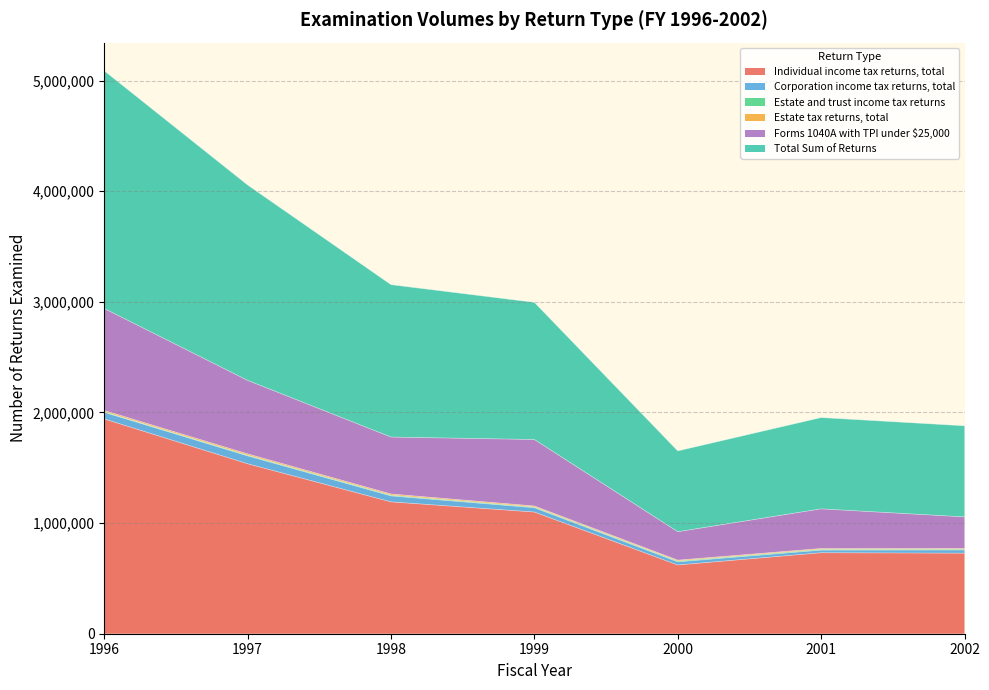

At which category is the sum across all series the highest?

1996